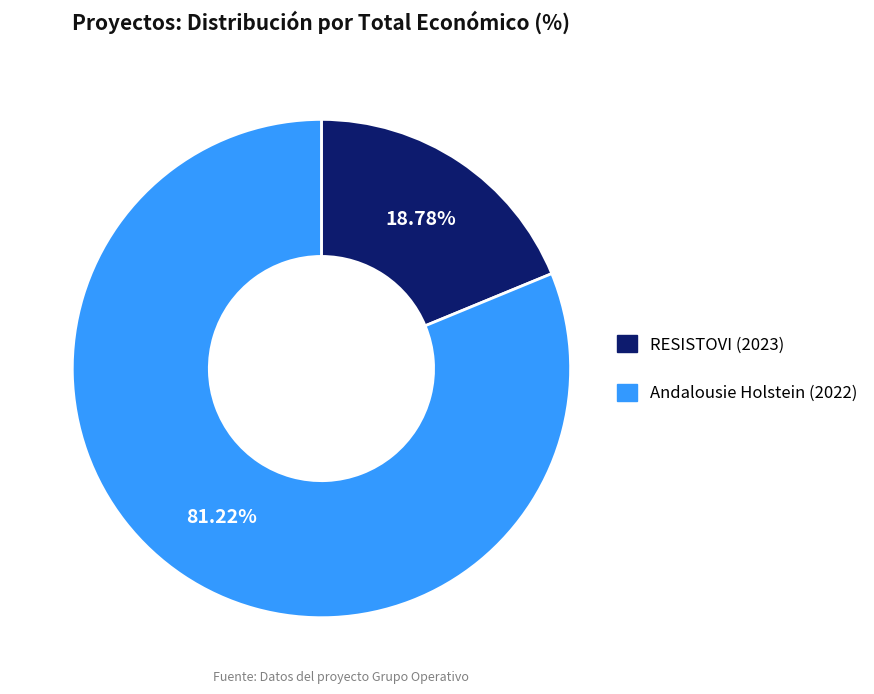

Does any single category account for the majority?

Yes